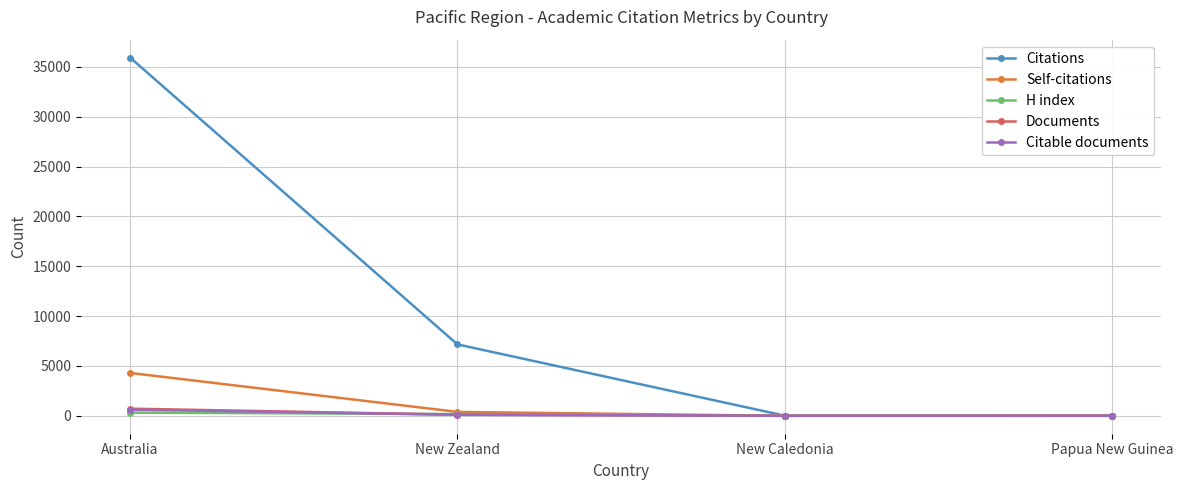

How many Citable documents values are between 1 and 619?

4